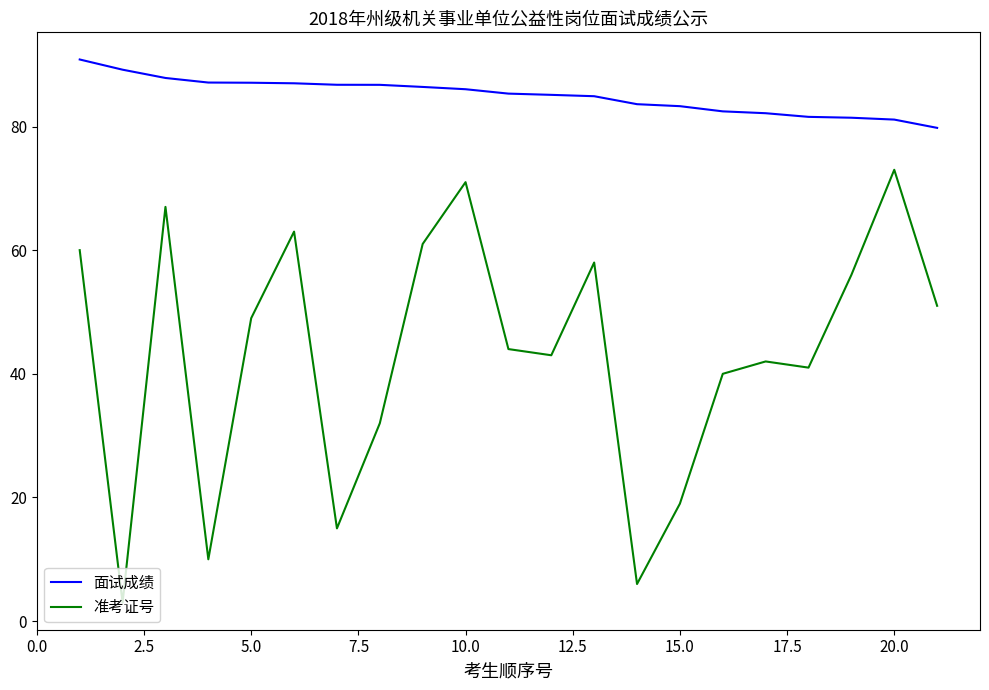

List the series in order of their peak value, highest first.

面试成绩, 准考证号